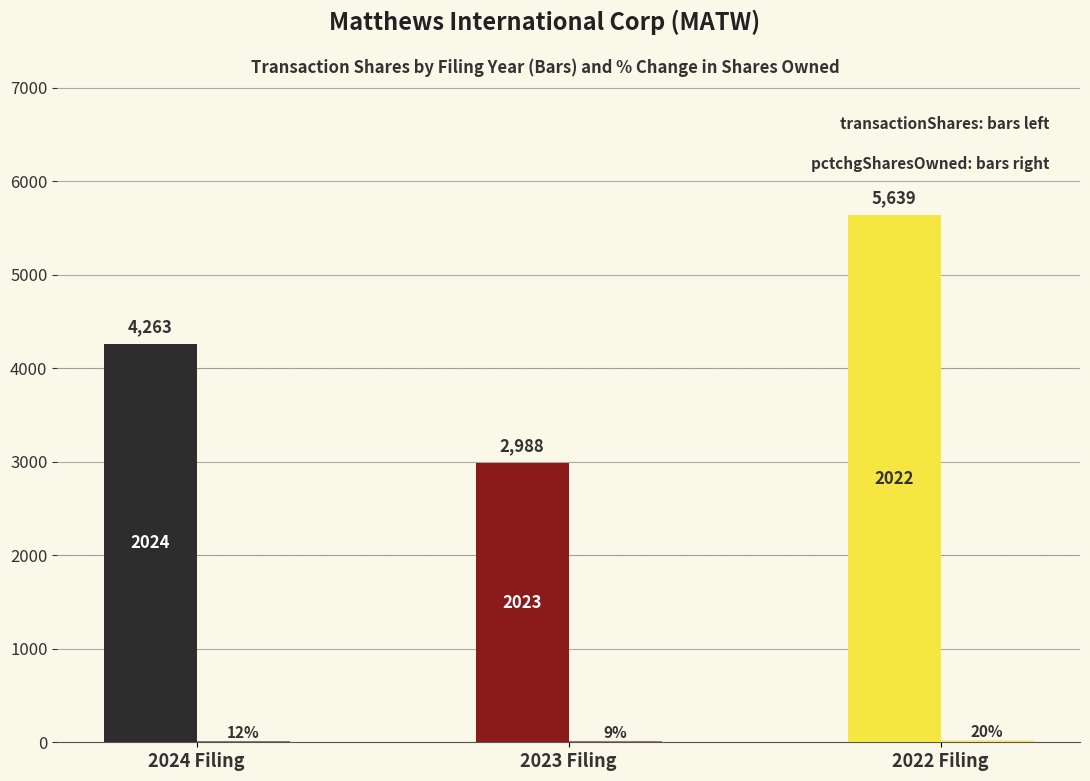

Count the number of data series in this chart.

2